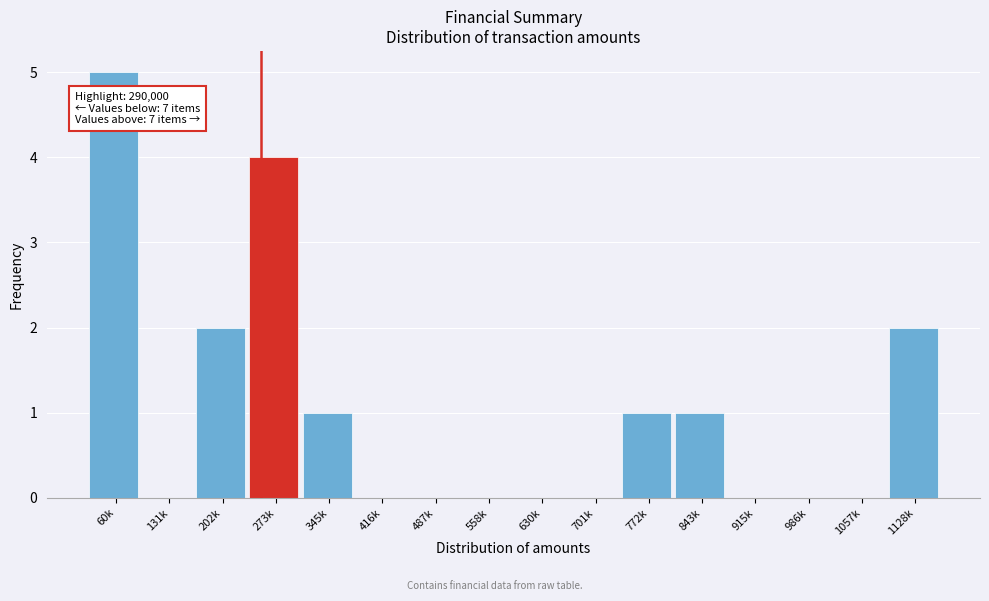

Reading right to left, transcribe all the data shown in this chart.

1128k=2	1057k=0	986k=0	915k=0	843k=1	772k=1	701k=0	630k=0	558k=0	487k=0	416k=0	345k=1	273k=4	202k=2	131k=0	60k=5